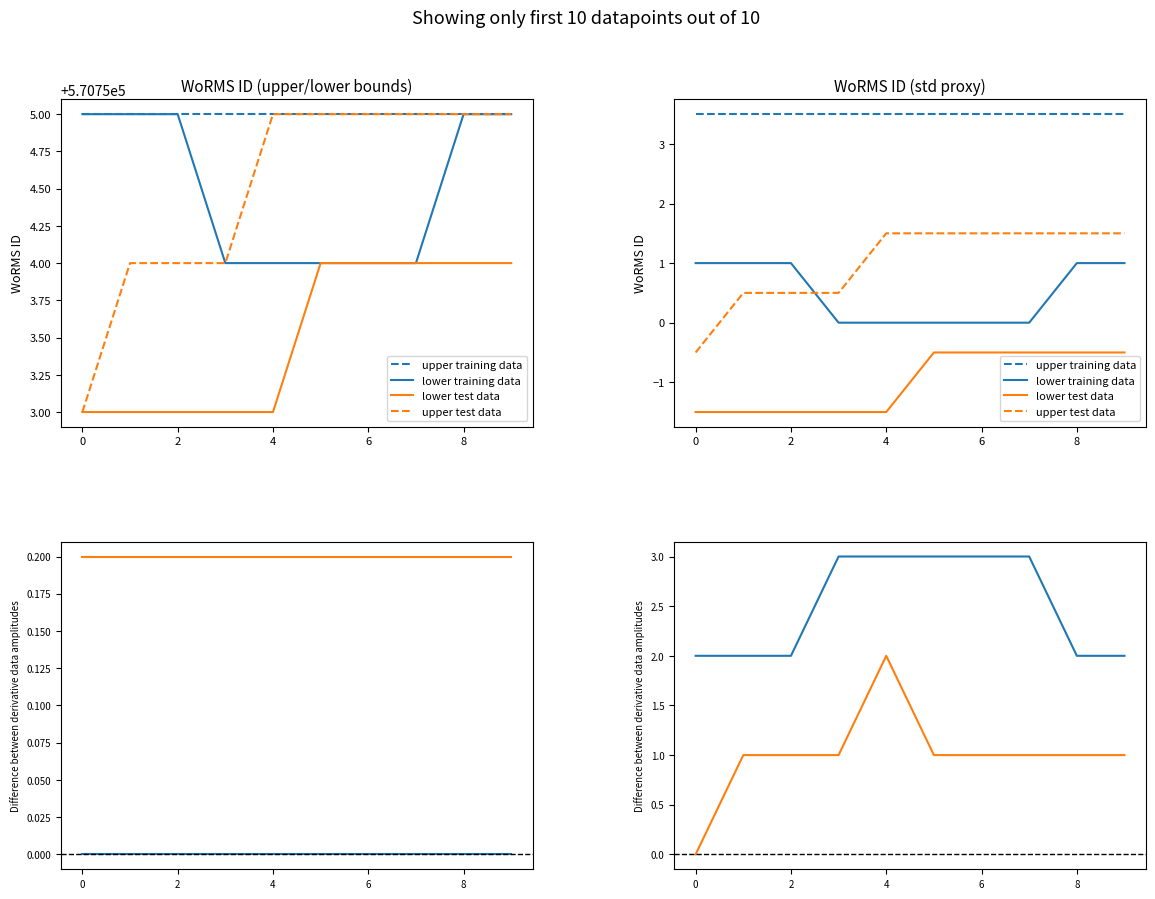

What is the sum of the lower training data values at 2016-08-03 and 2016-08-08?

1141509